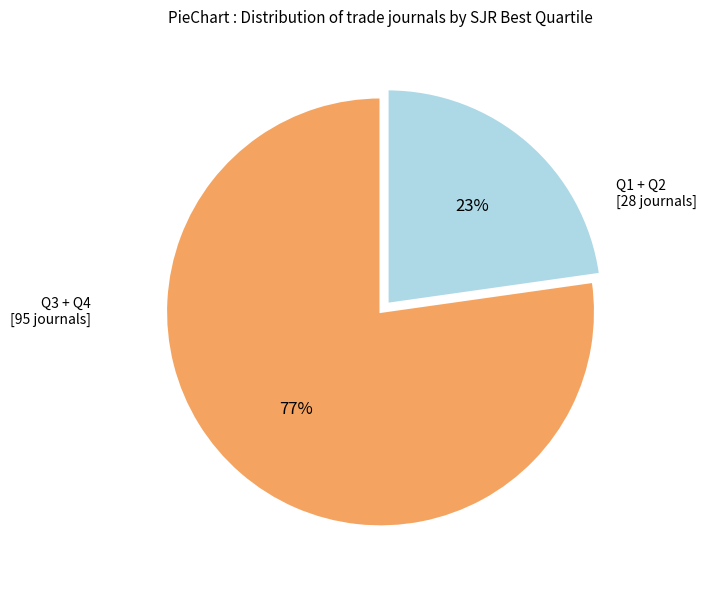

To the nearest percent, what portion does Q1 + Q2 represent?

23%